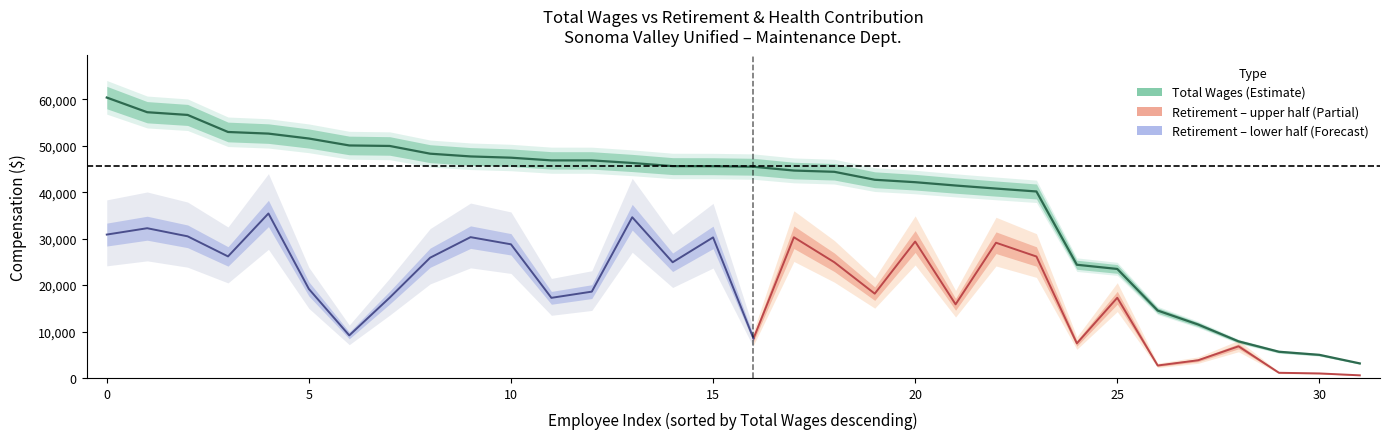

How many data points are less than 45606?

16